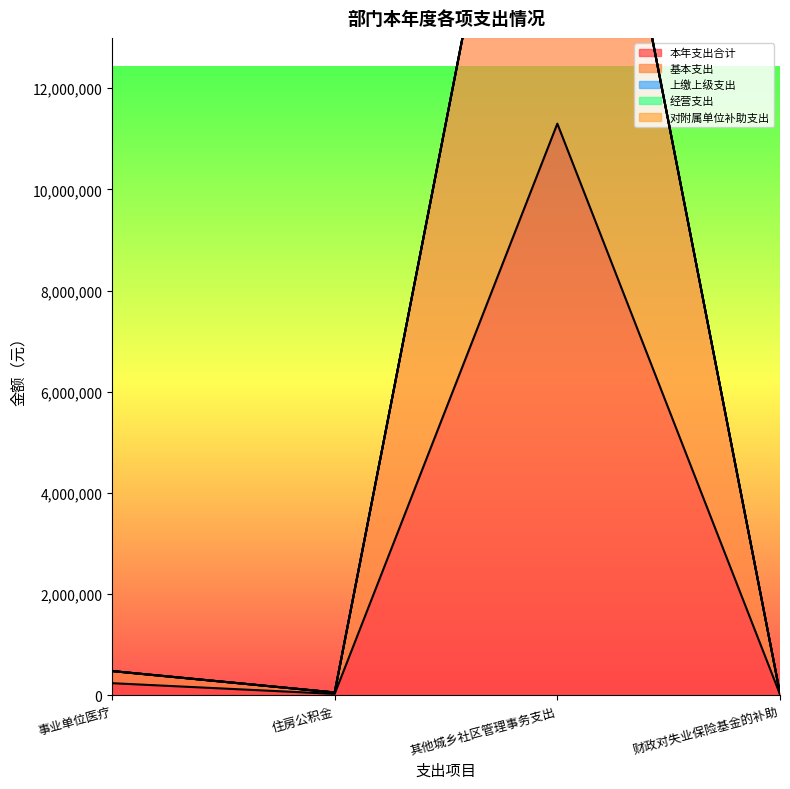

True or false: 上缴上级支出 has a value of 0.0 at 财政对失业保险基金的补助.

True